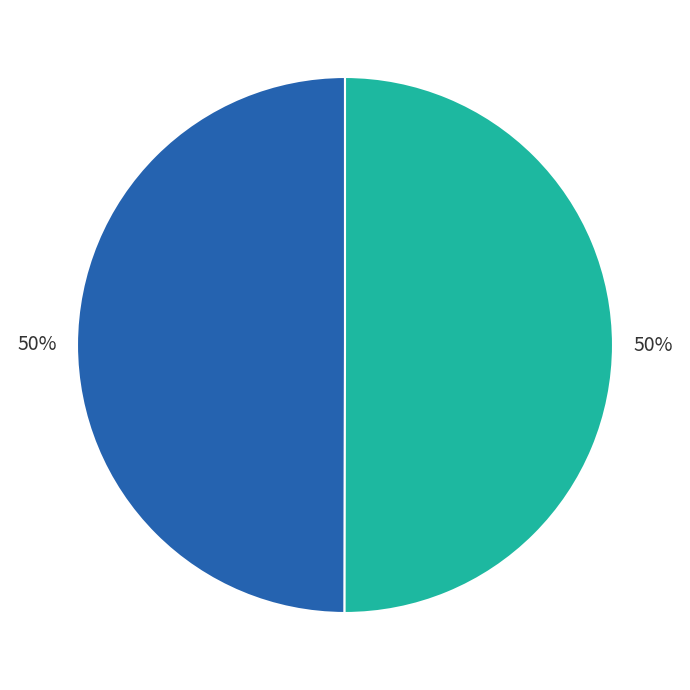

To the nearest percent, what is the average slice percentage?

50%